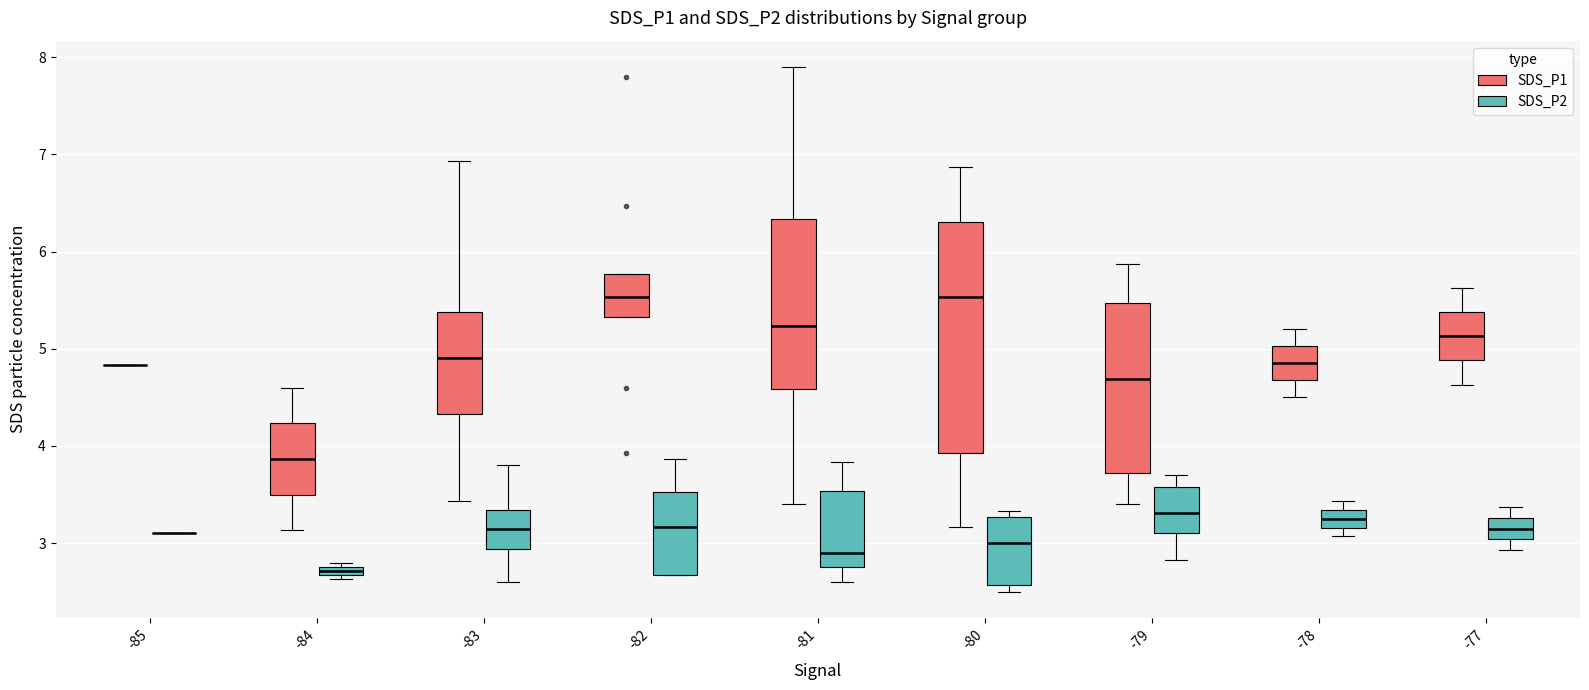

Comparing the boxes themselves (not the whiskers), which one is the tallest?

-80 (SDS_P1)